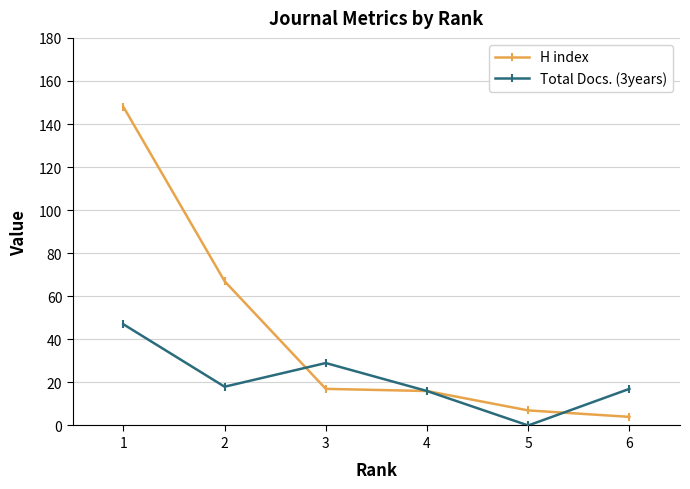

Reading right to left, list all the values displayed in this chart.

H index: 4	7	16	17	67	148
Total Docs. (3years): 17	0	16	29	18	47